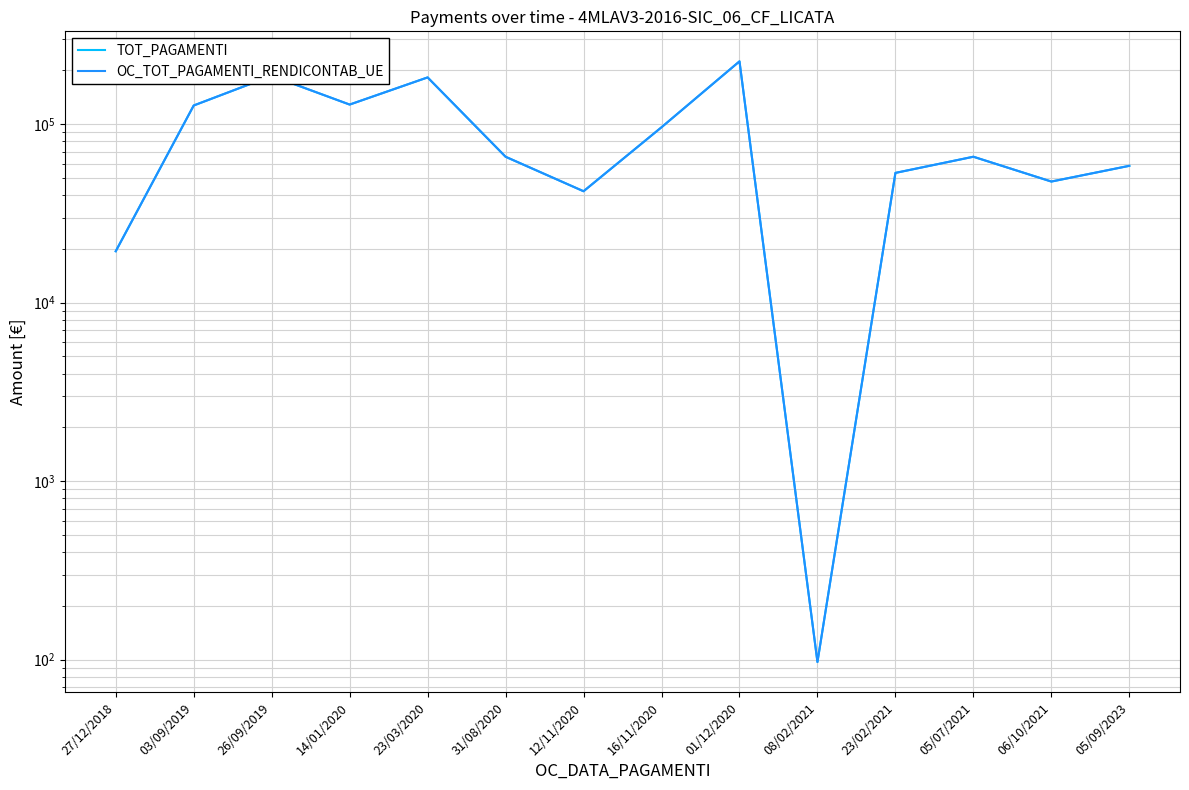

What is the label of the 8th point from the left?

16/11/2020